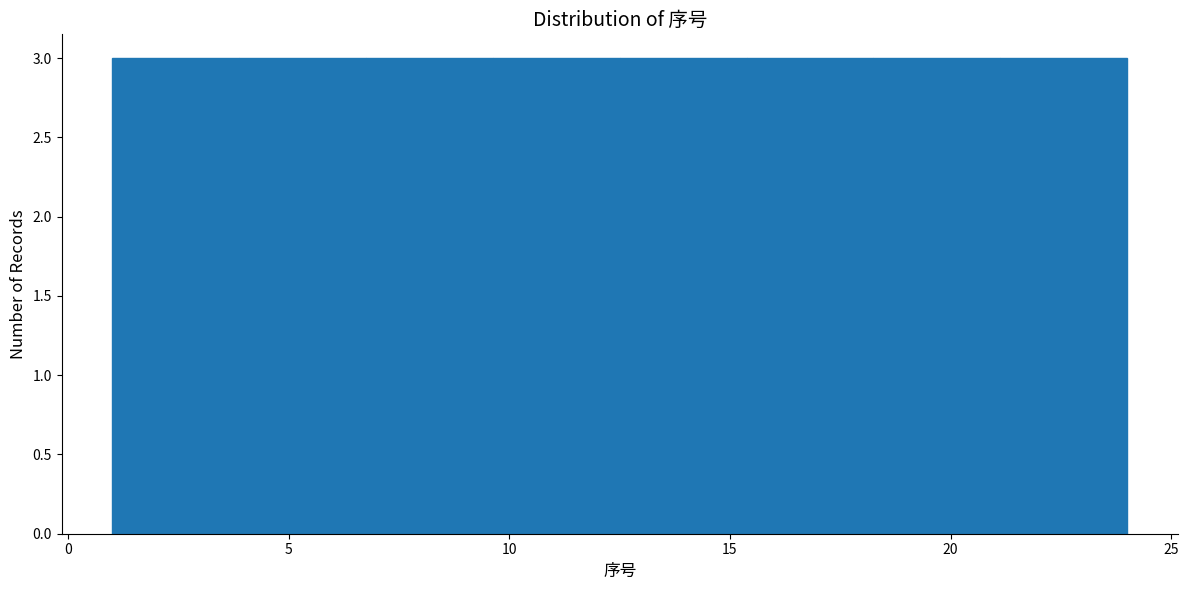

How tall is the bar that spans 4.0 to 7.0 on the x-axis? Neither the bar edges nor the heights are printed on the chart, so give them approximately, as read against the axes.

3